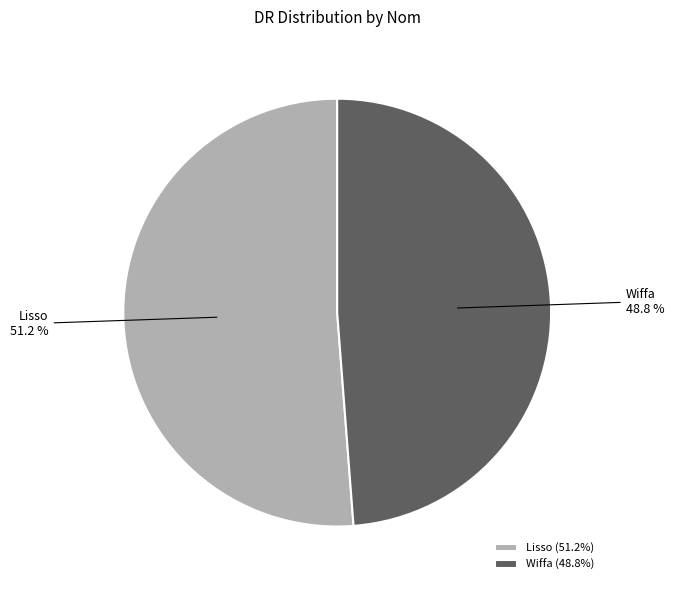

To the nearest percent, what is the combined percentage of Lisso and Wiffa?

100%